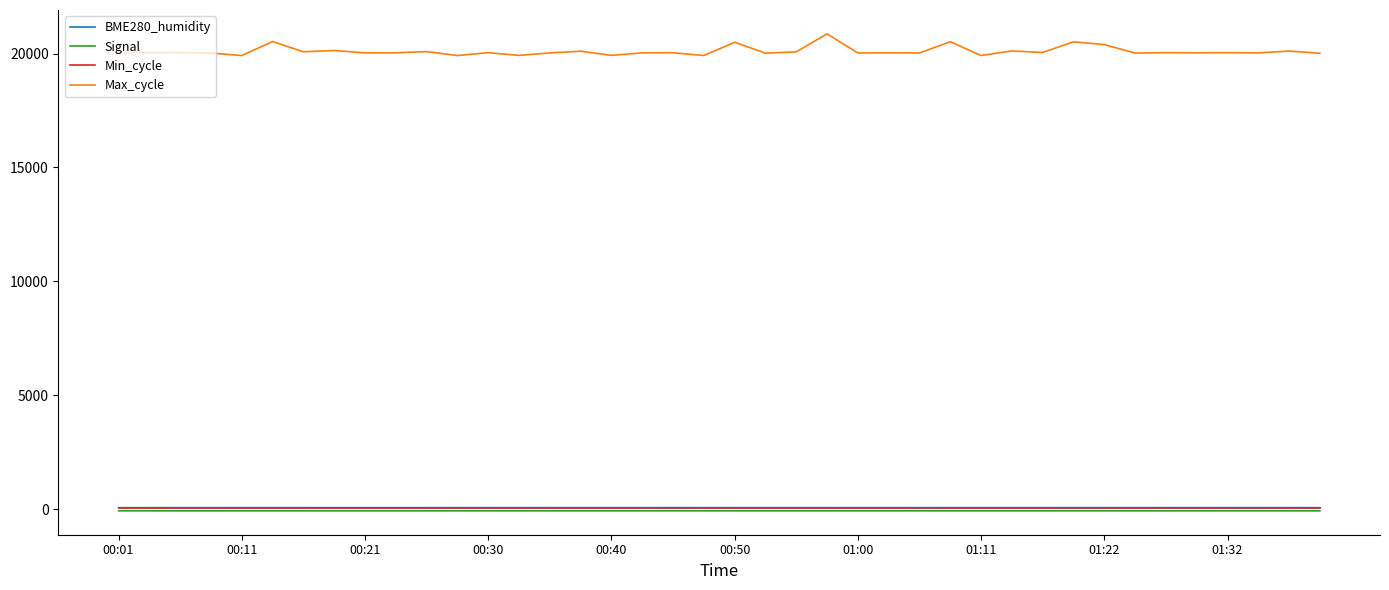

True or false: Signal and Max_cycle cross at least once.

False